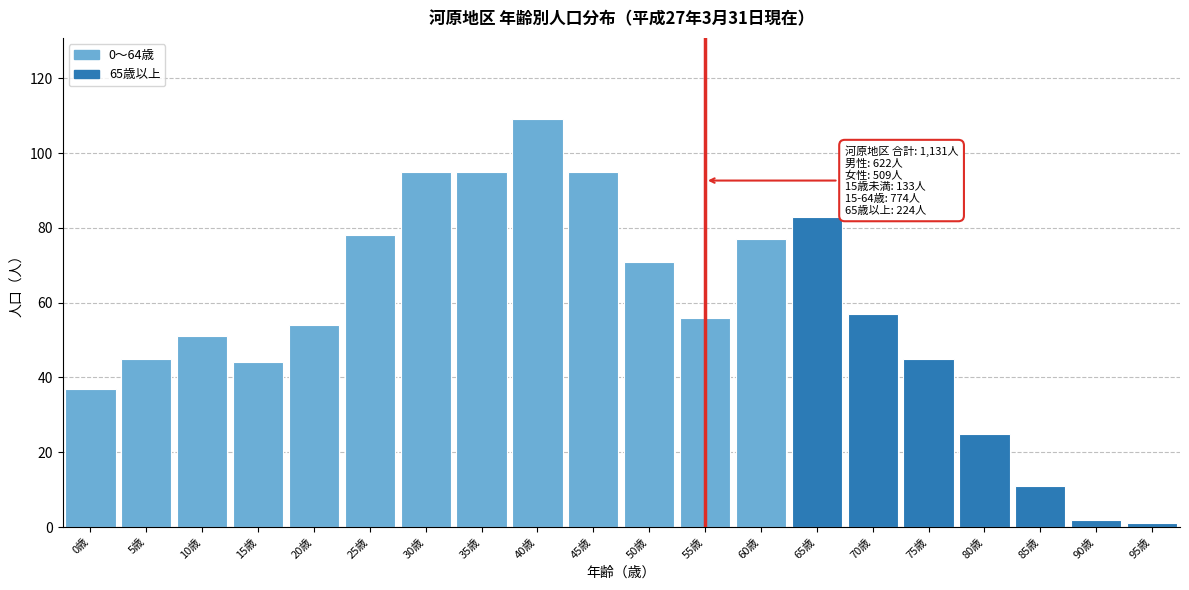

Reading right to left, transcribe all the data shown in this chart.

95歳=1	90歳=2	85歳=11	80歳=25	75歳=45	70歳=57	65歳=83	60歳=77	55歳=56	50歳=71	45歳=95	40歳=109	35歳=95	30歳=95	25歳=78	20歳=54	15歳=44	10歳=51	5歳=45	0歳=37